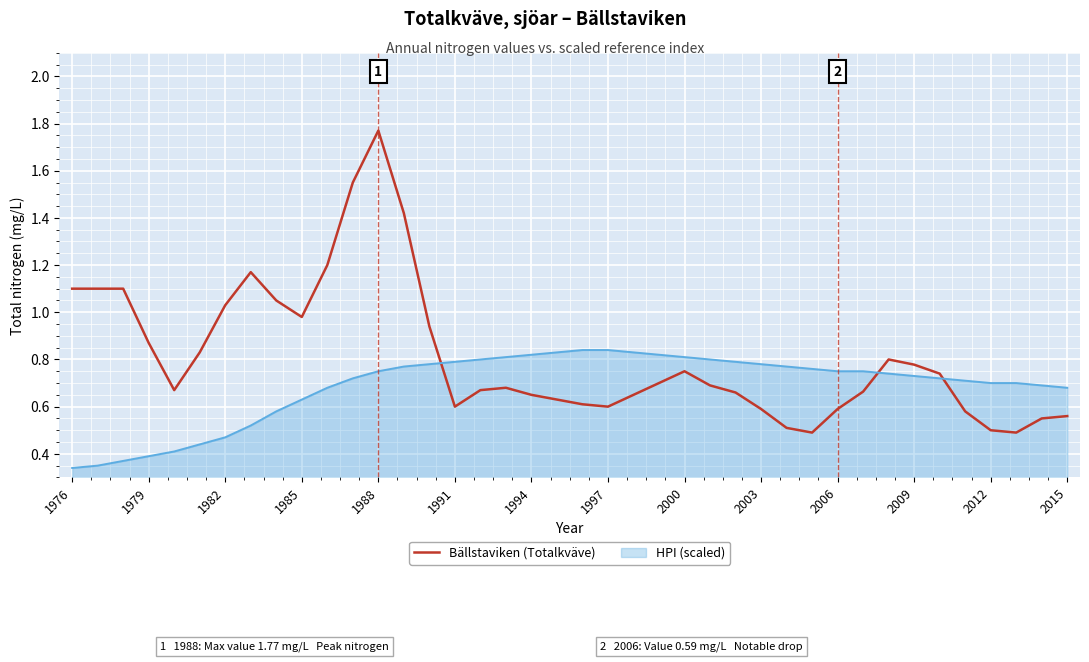

True or false: Bällstaviken (Totalkväve) and HPI (scaled) cross at least once.

True